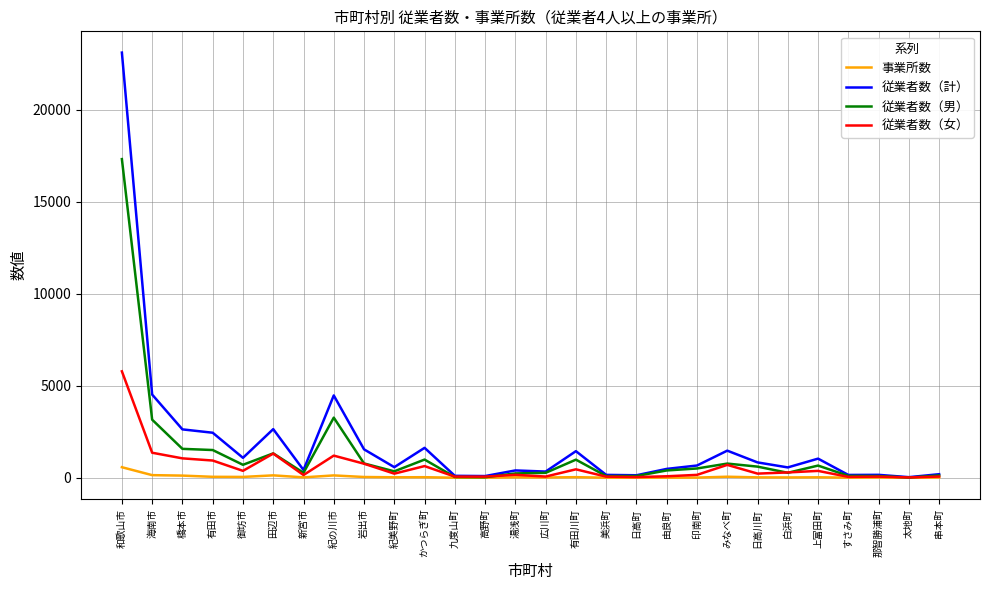

What is the lowest value of the 従業者数（男） series?

15